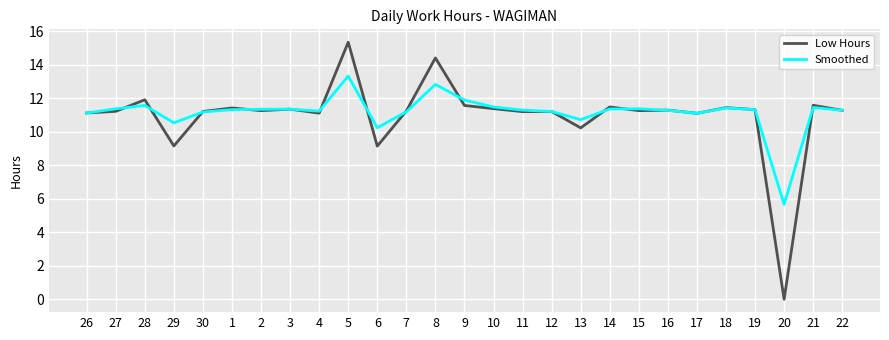

The Smoothed series shows 11.3 at 11. True or false?

True